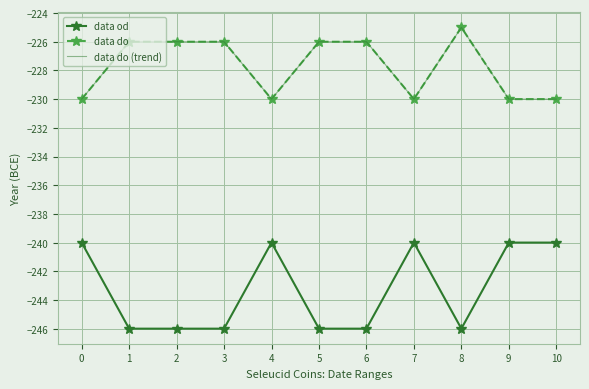

Between 0 and 8, which series saw the biggest shift?

data od